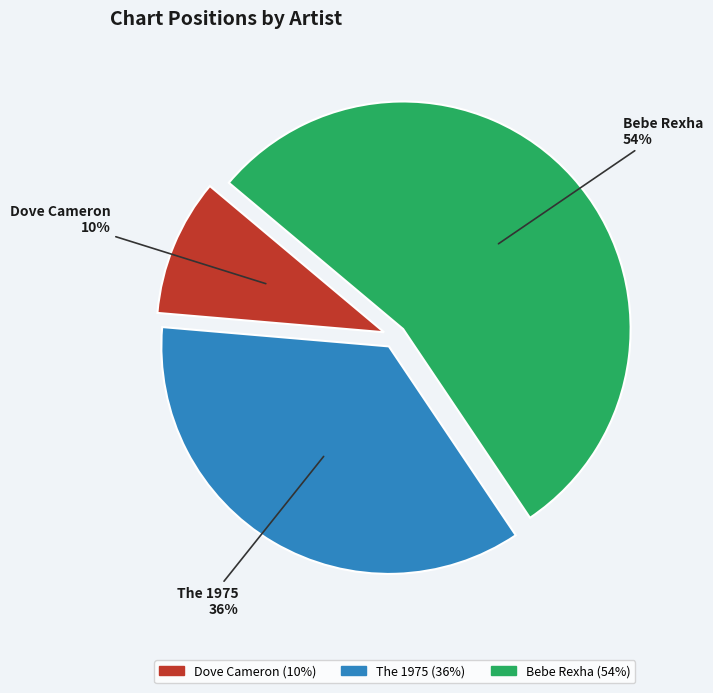

What is the smallest slice in the pie chart?

Dove Cameron